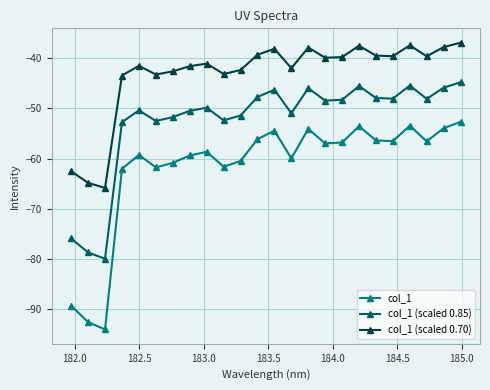

Does the chart have visible grid lines?

Yes